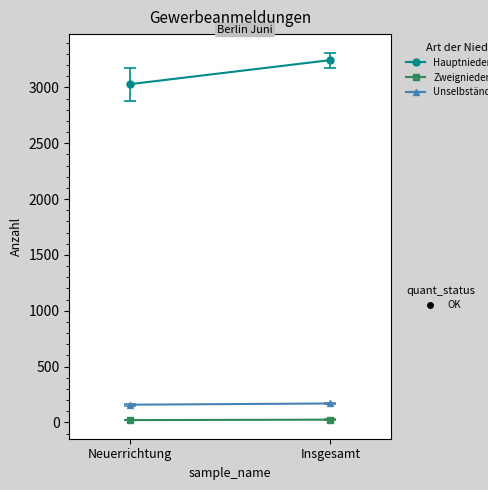

At how many categories does at least one series exceed 1234?

2